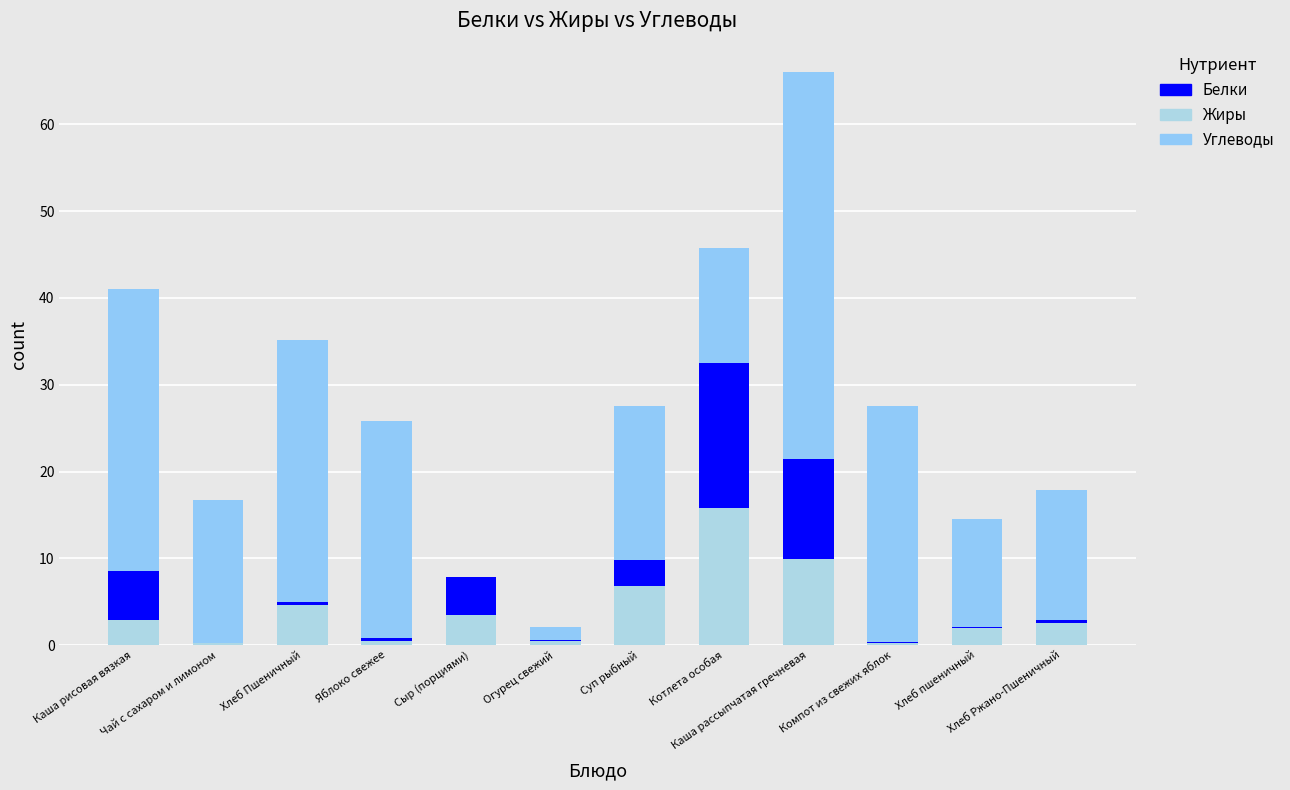

Read the Белки value at Котлета особая.

16.7